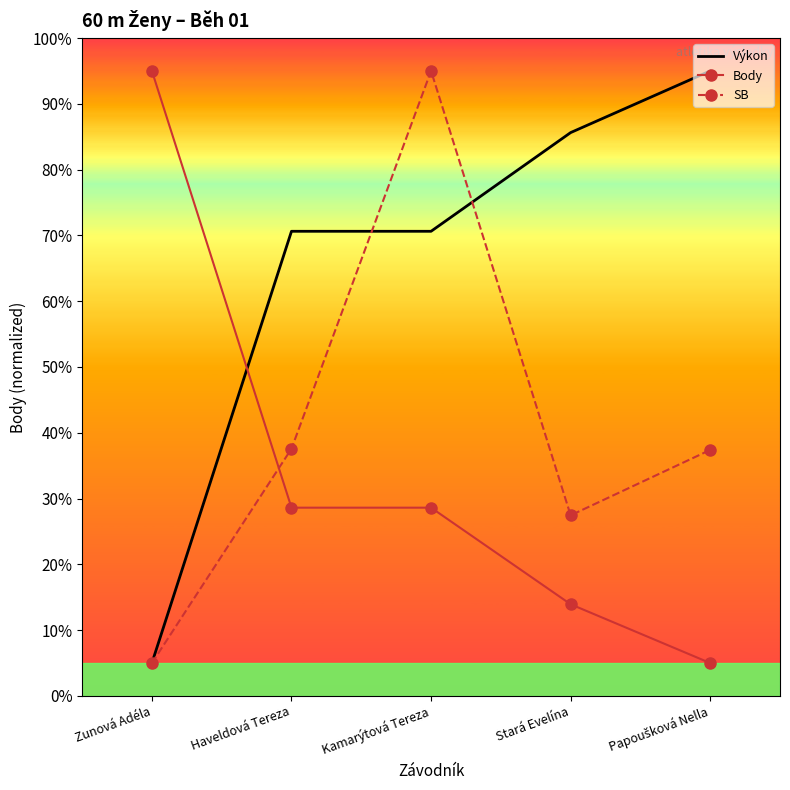

After their last crossing, which series has the higher values: Výkon or Body?

Výkon